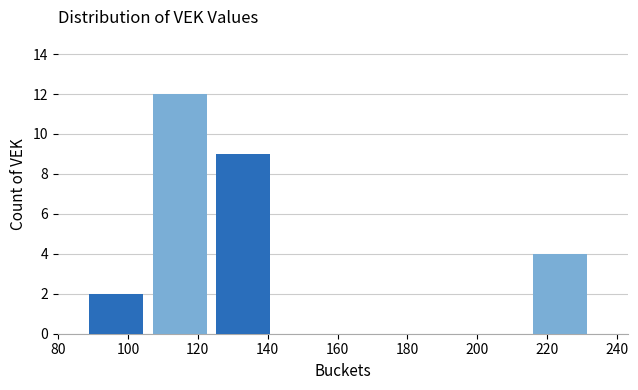

Reading left to right, transcribe this chart: for each bar, give the range it covers on the x-axis and its height. Neither the bar edges nor the heights are printed on the chart, so give them approximately, as read against the axes.

90 to 108: 2
108 to 126: 12
126 to 144: 9
144 to 162: 0
162 to 180: 0
180 to 198: 0
198 to 216: 0
216 to 234: 4